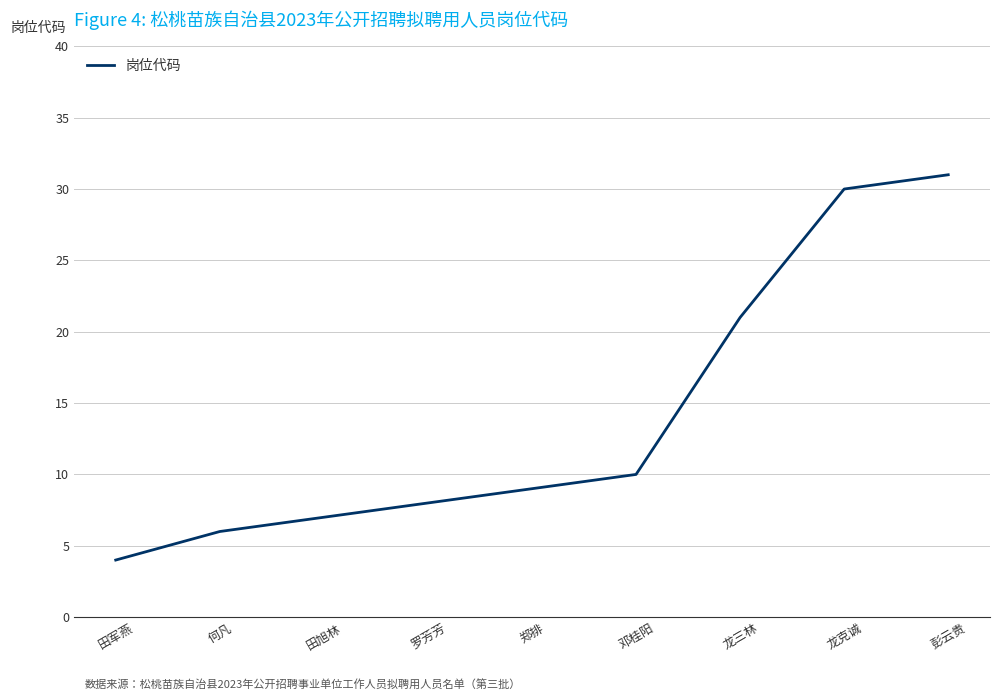

Does the chart have visible grid lines?

Yes